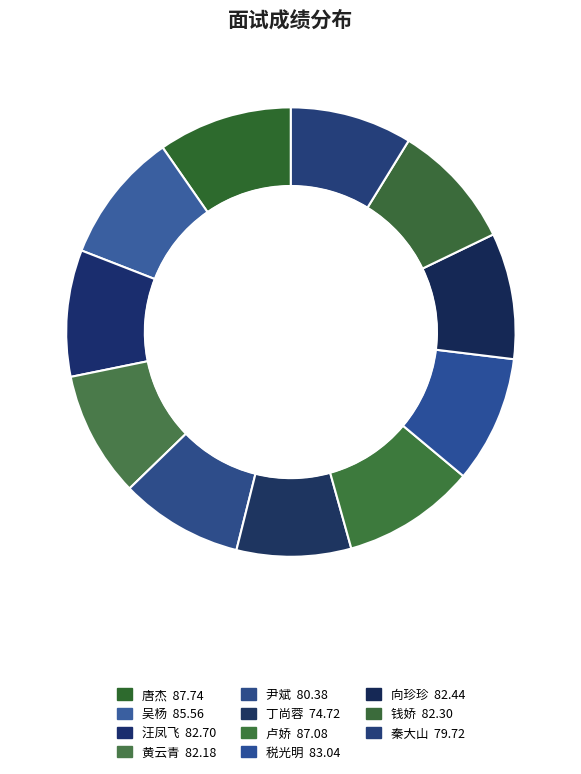

Is the sum of 尹斌 and 向珍珍 greater than half?

No